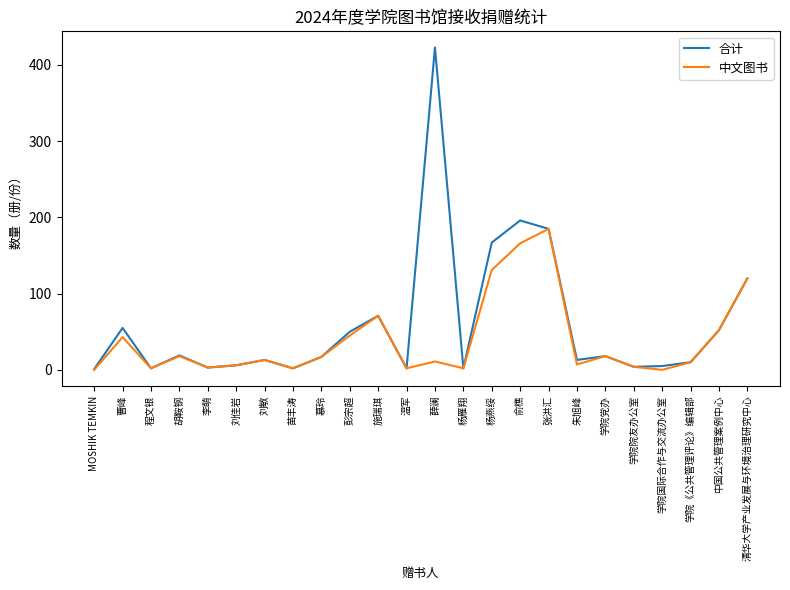

What is the total value across all series at 俞樵?

362